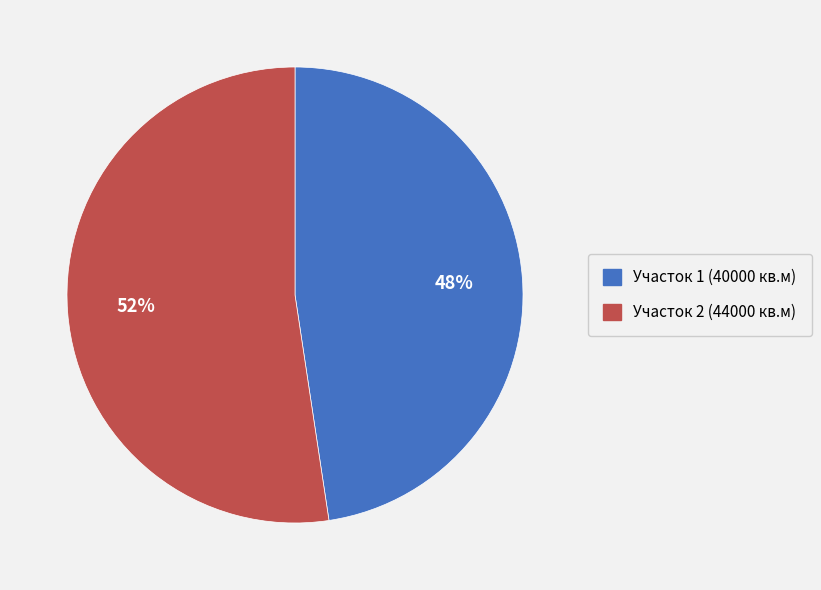

To the nearest percent, what is the combined percentage of Участок 1 (40000 кв.м) and Участок 2 (44000 кв.м)?

100%